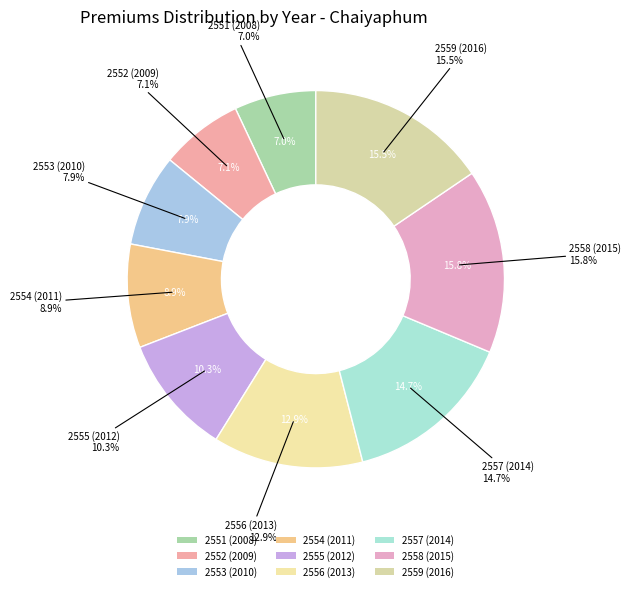

What portion of the pie excludes 2551 (2008)?

93.0%